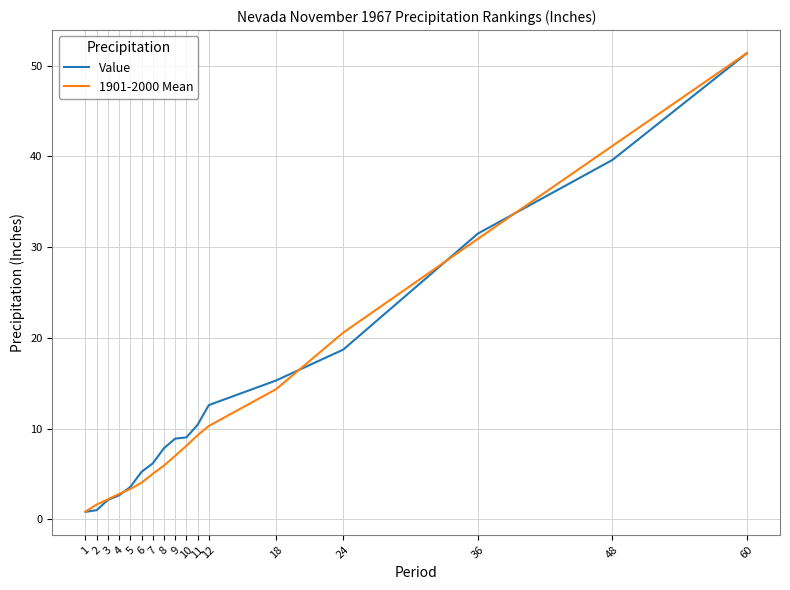

How many lines are shown in the chart?

2